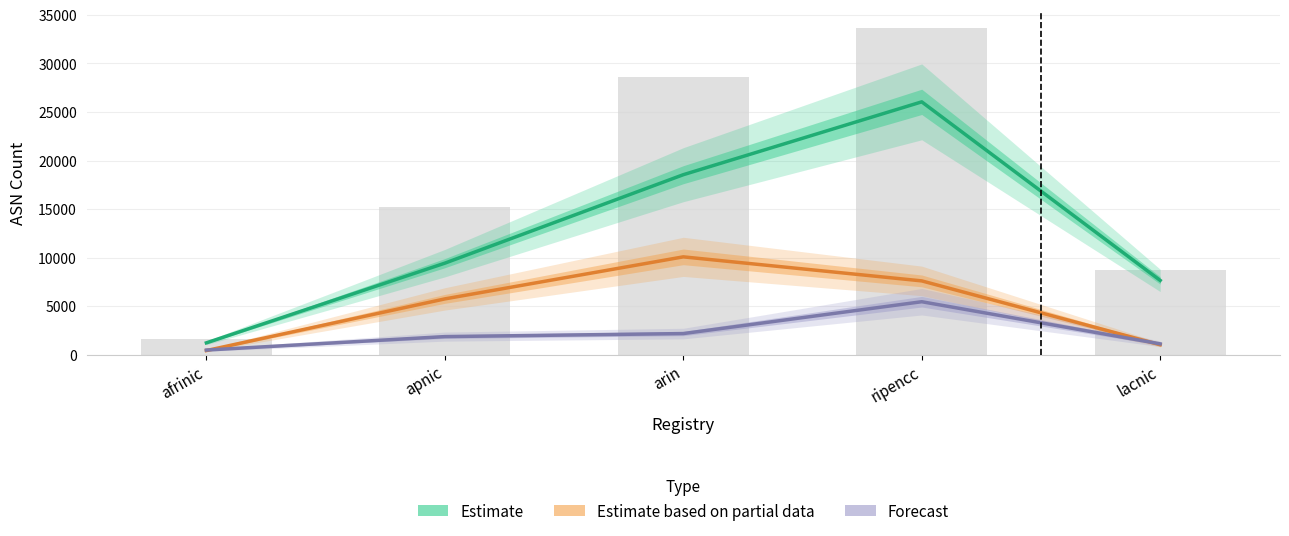

Where does the Estimate based on partial data series first go above 5749?

arin